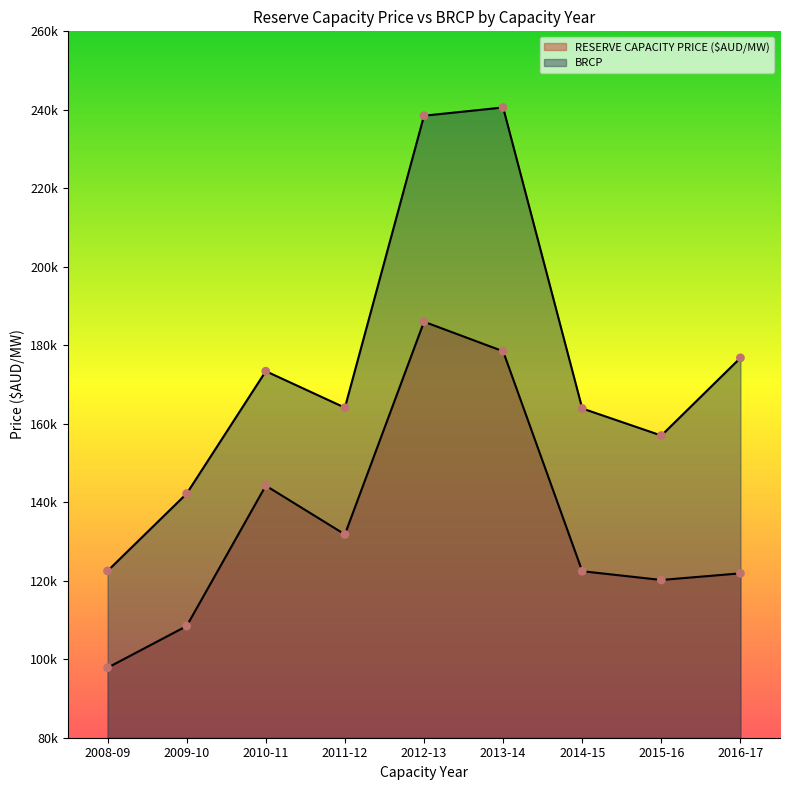

Is the value of BRCP at 2014-15 greater than the value of RESERVE CAPACITY PRICE ($AUD/MW) at 2008-09?

Yes